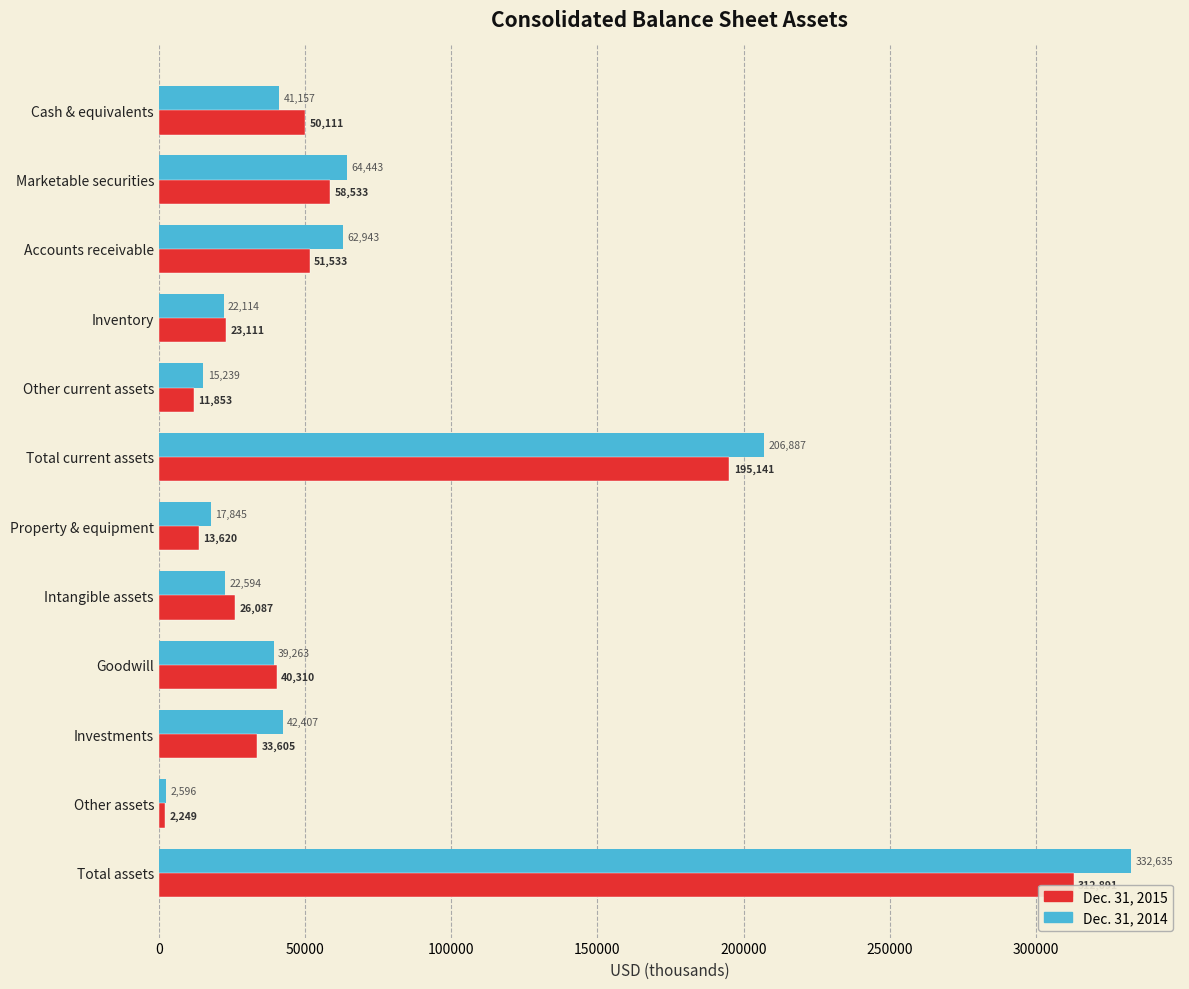

How many categories are shown in the chart?

12